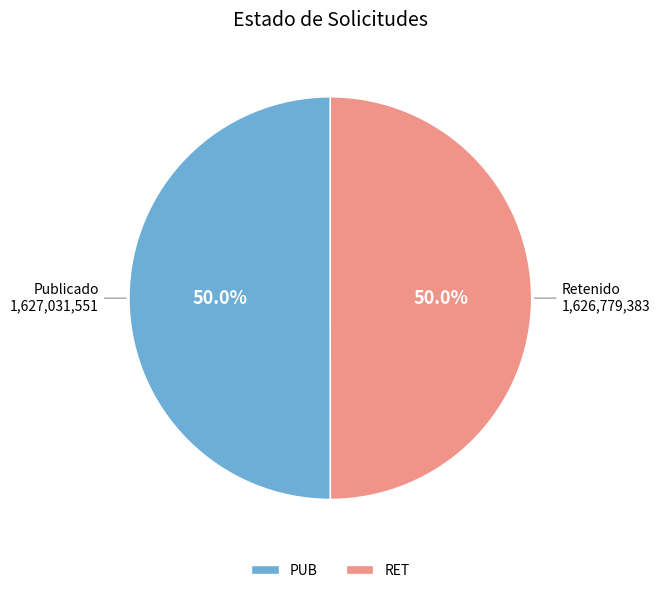

How many segments does this pie chart have?

2